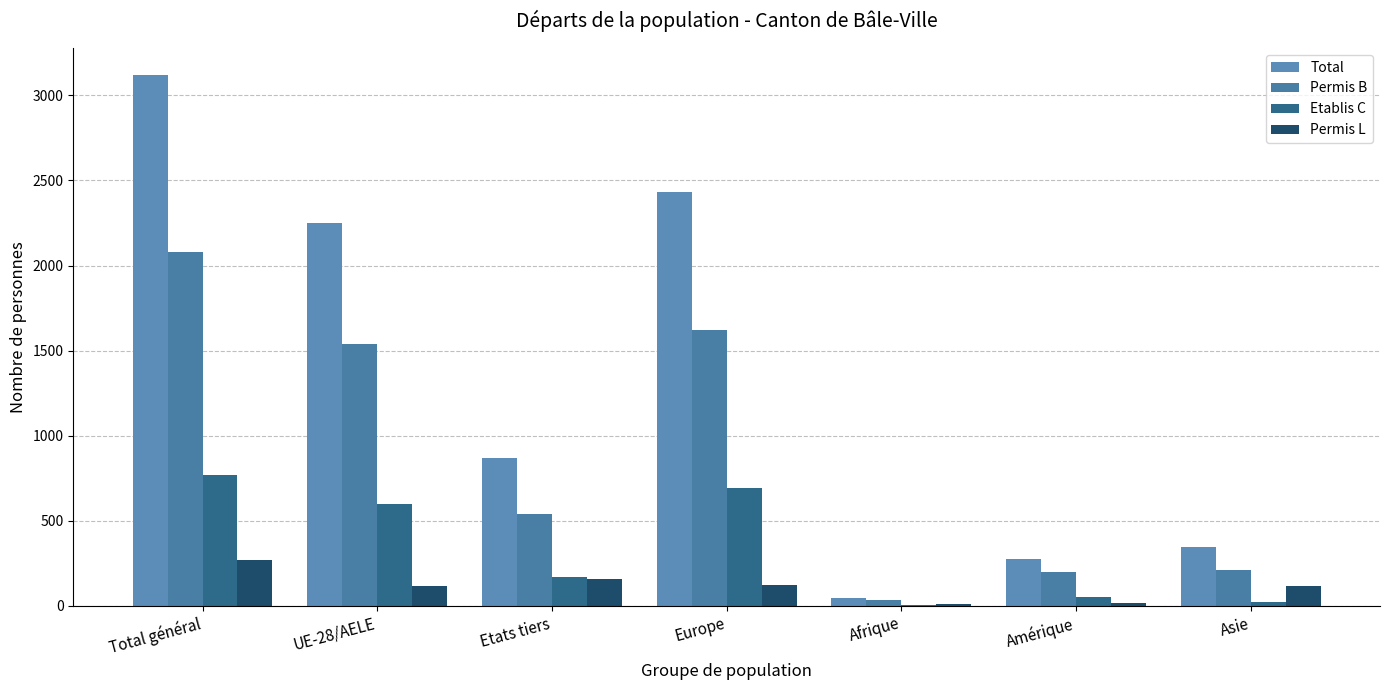

Count the number of data series in this chart.

4